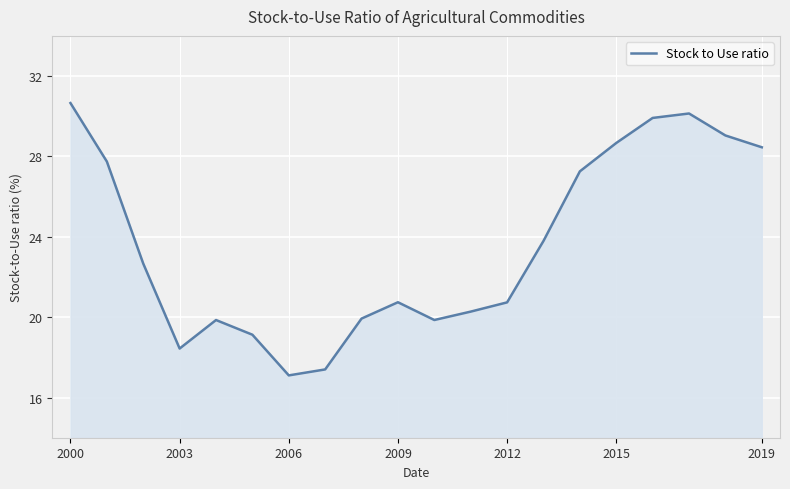

What is the difference between the maximum and minimum values?

13.6